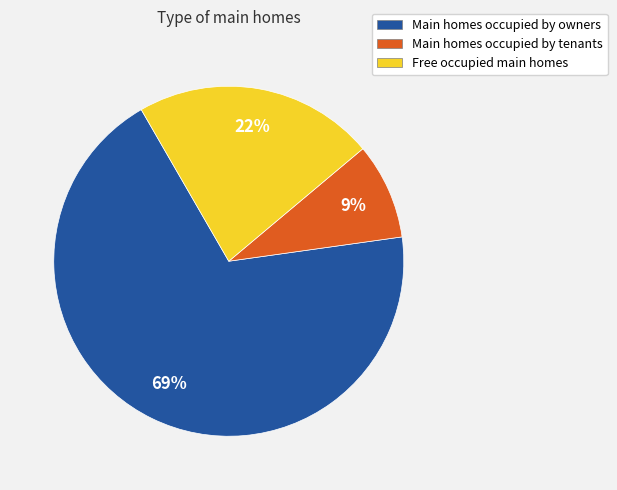

Does any single category account for the majority?

Yes